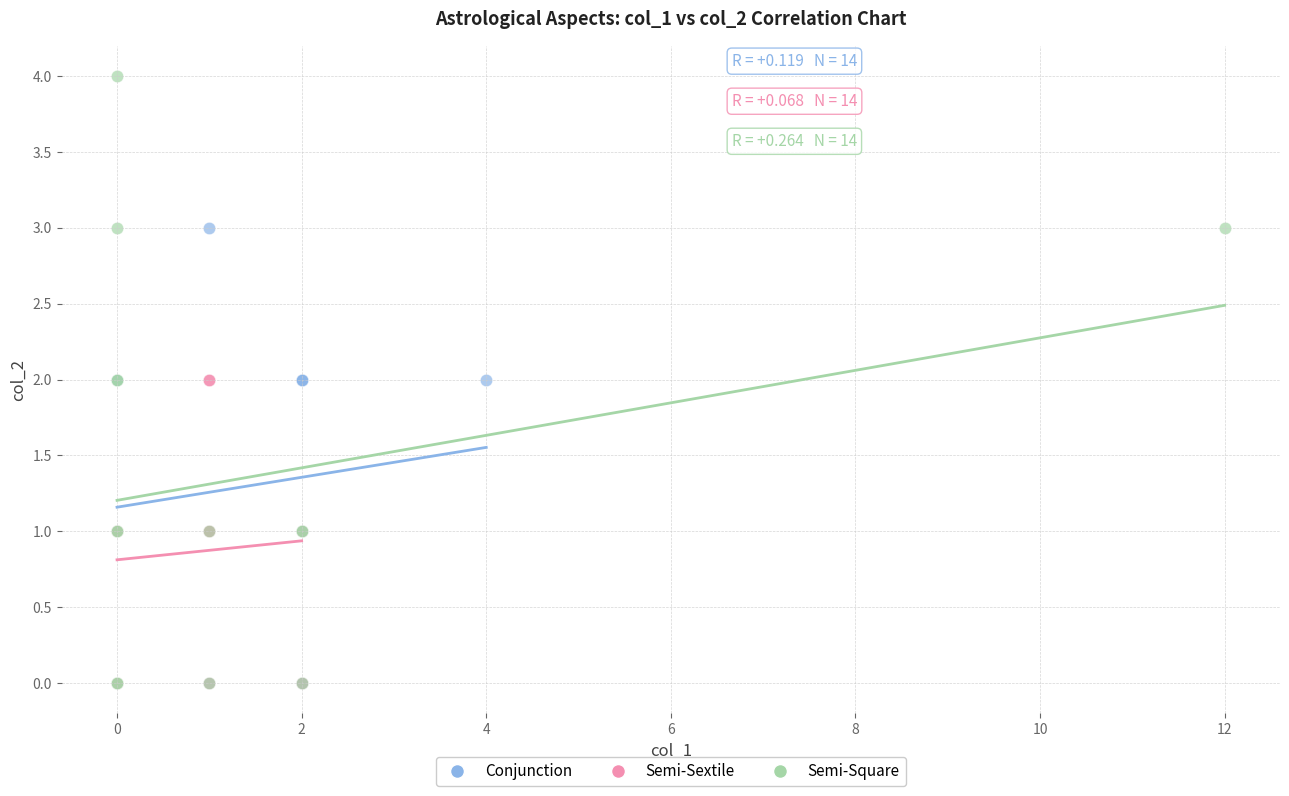

What are all the series names shown in the legend?

Conjunction, Semi-Sextile, Semi-Square